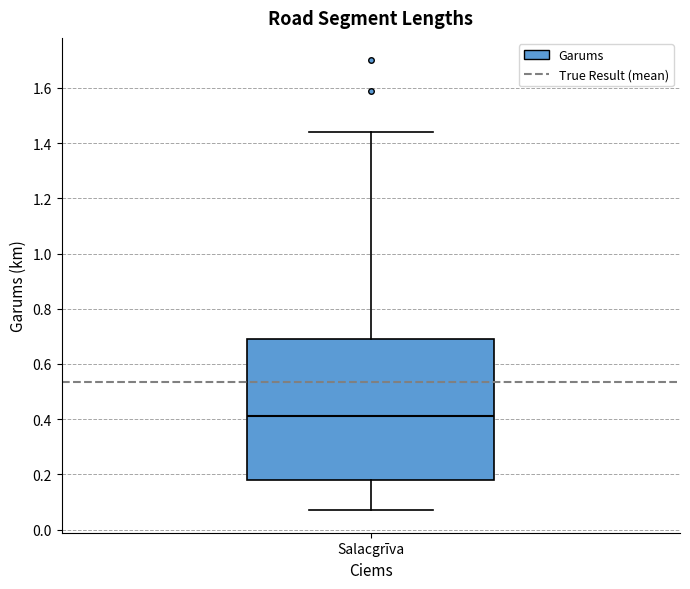

Where is the lower edge of the box for Salacgrīva on the y-axis? The values are not printed on the chart, so give them approximately, as read against the axis.

0.18